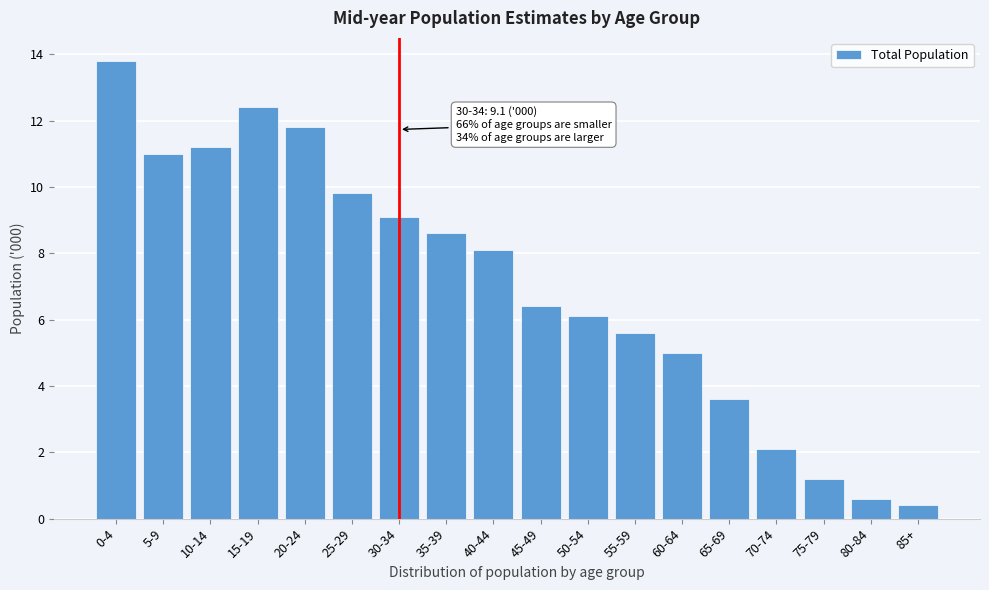

Reading left to right, list all the values displayed in this chart.

0-4=13.8	5-9=11.0	10-14=11.2	15-19=12.4	20-24=11.8	25-29=9.8	30-34=9.1	35-39=8.6	40-44=8.1	45-49=6.4	50-54=6.1	55-59=5.6	60-64=5.0	65-69=3.6	70-74=2.1	75-79=1.2	80-84=0.6	85+=0.4